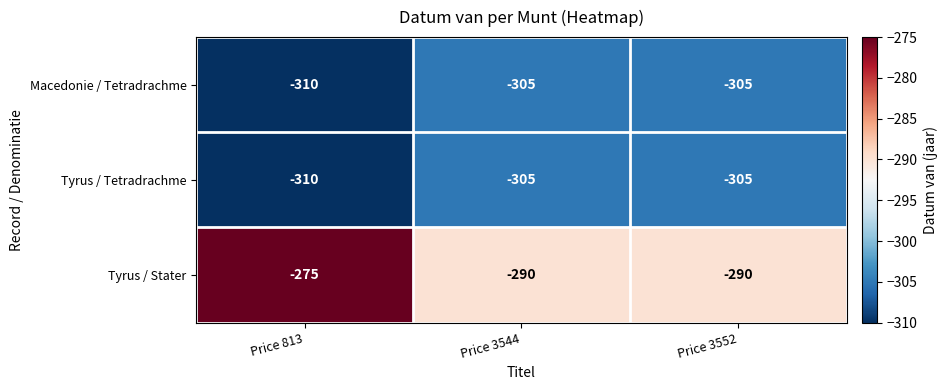

What is the spread (max minus min) of values at Price 3544?

15